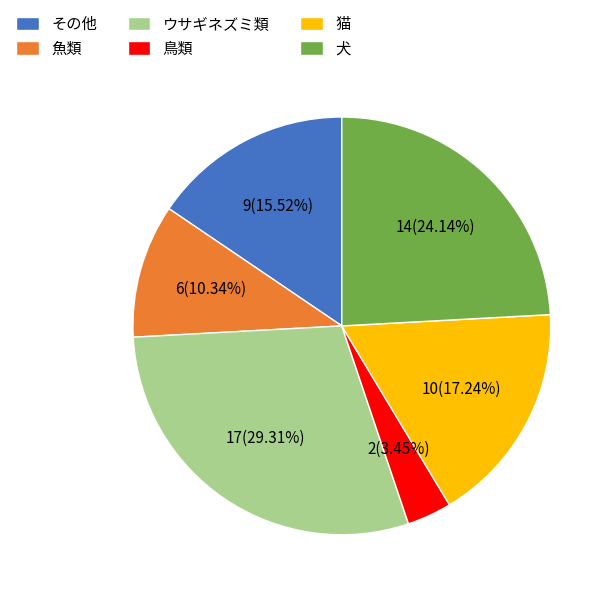

The ウサギネズミ類 slice represents 35% of the pie. True or false?

False